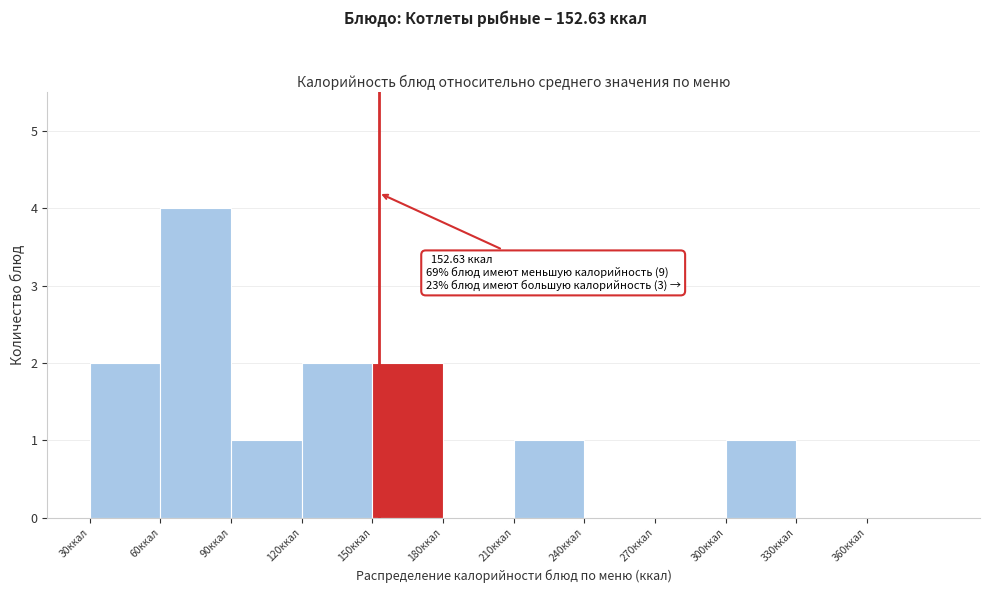

Over which range of the x-axis is the bar tallest?

60 to 90